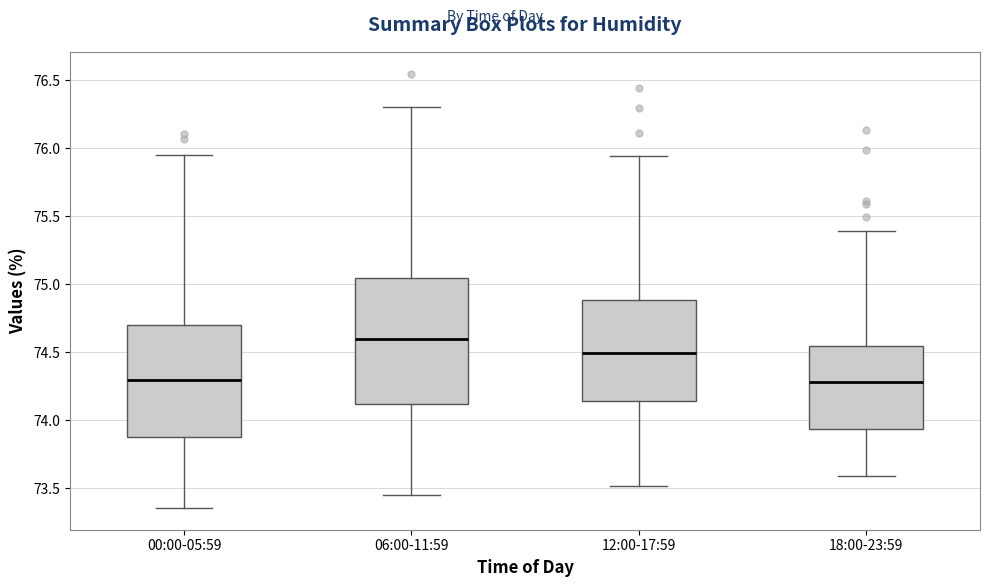

Reading left to right, transcribe this box plot: for each box, give where its median line is, the range the box spans, and where its two whiskers end, as read against the y-axis. The values are not printed on the chart, so give them approximately, as read against the axis.

00:00-05:59: median 74.30, box 73.85 to 74.70, whiskers 73.35 to 75.95
06:00-11:59: median 74.60, box 74.10 to 75.05, whiskers 73.45 to 76.30
12:00-17:59: median 74.50, box 74.15 to 74.90, whiskers 73.50 to 75.95
18:00-23:59: median 74.30, box 73.95 to 74.55, whiskers 73.60 to 75.40